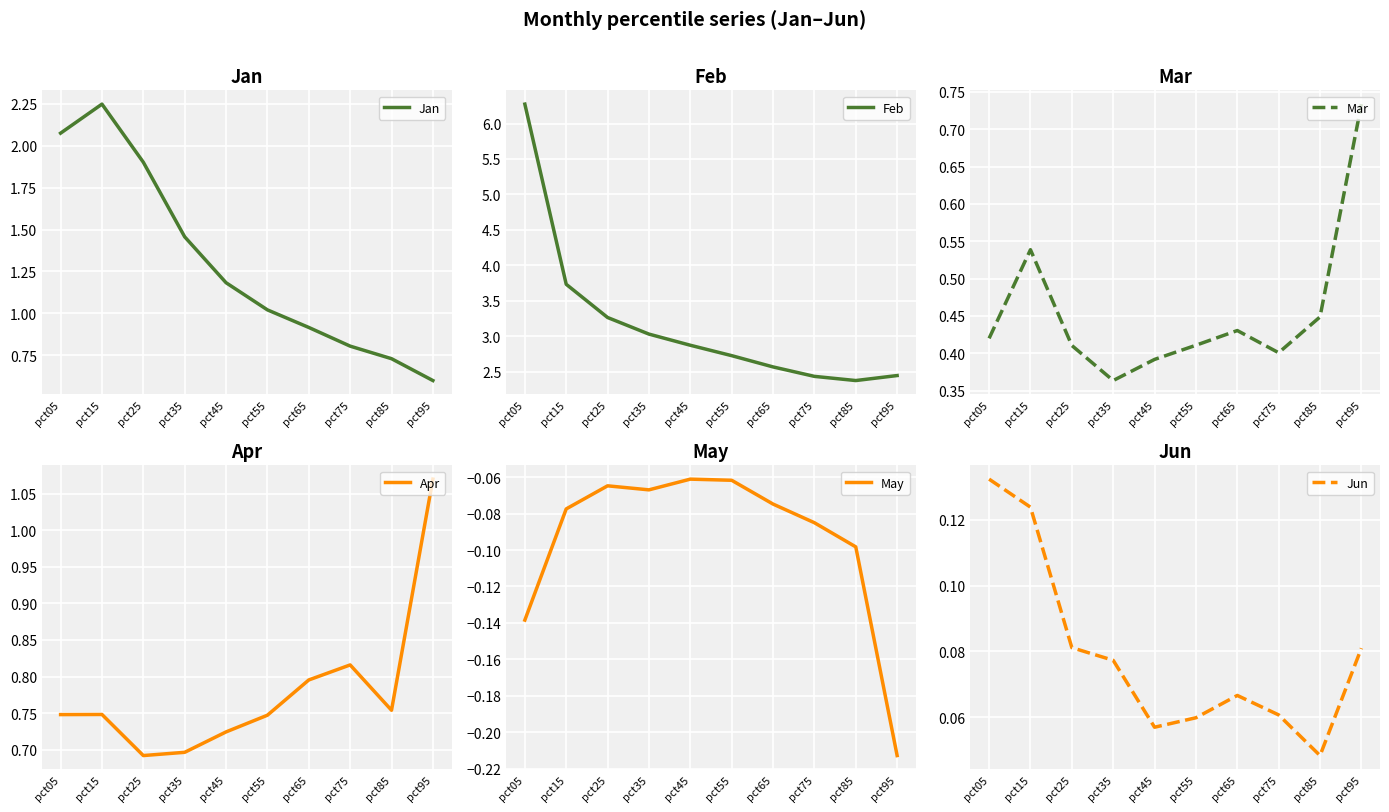

What is the spread (max minus min) of values at pct85?

2.5